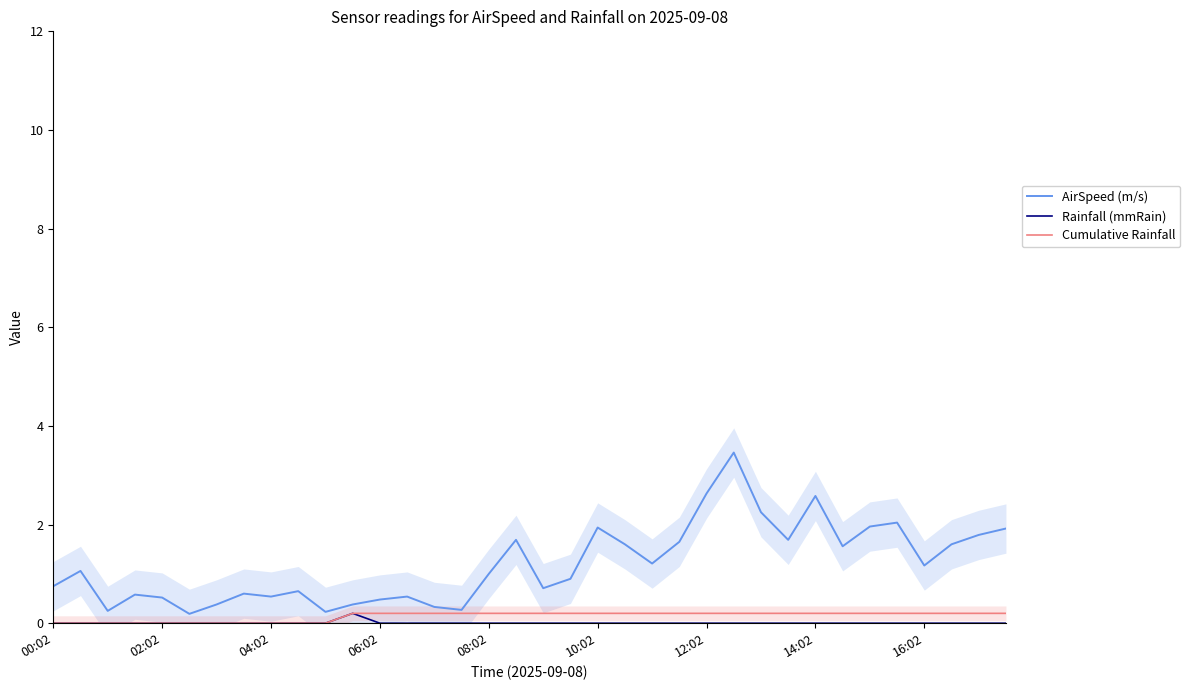

At how many categories does at least one series exceed 1?

18